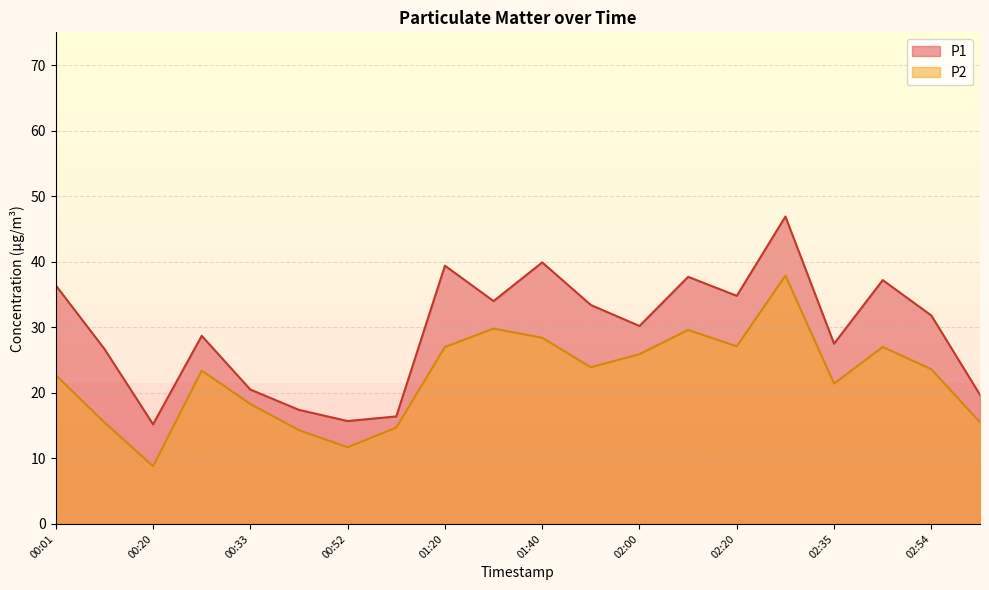

True or false: P1 and P2 cross at least once.

False